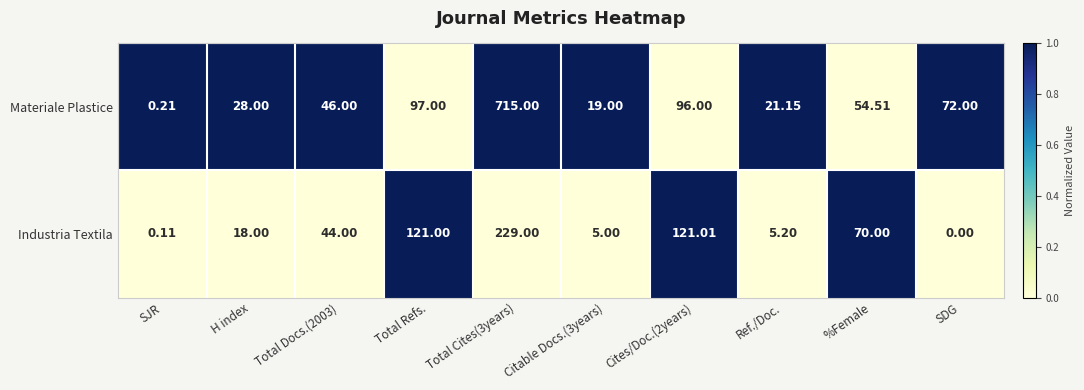

Where is Industria Textila nearest to the value 114?

Total Refs.